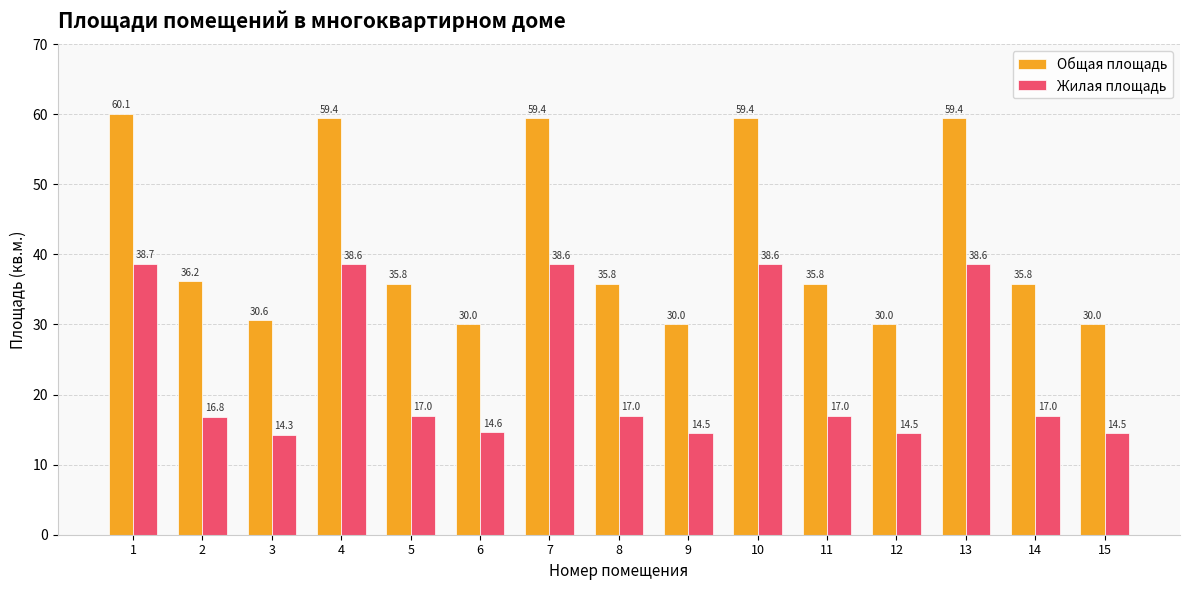

What is the greatest value displayed?

60.1